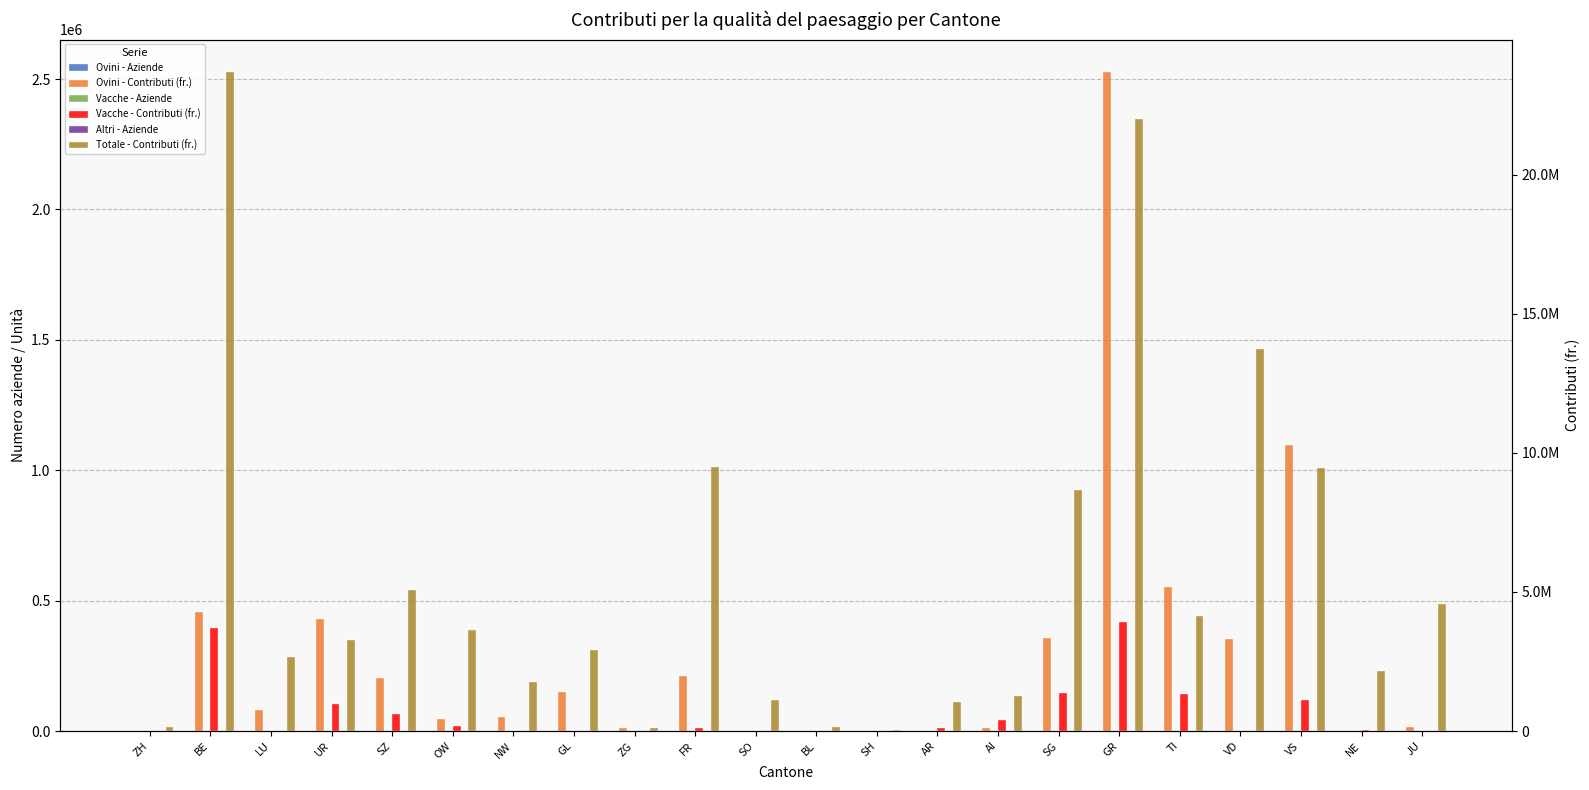

The value of Vacche - Aziende at AR is 18.0. True or false?

True